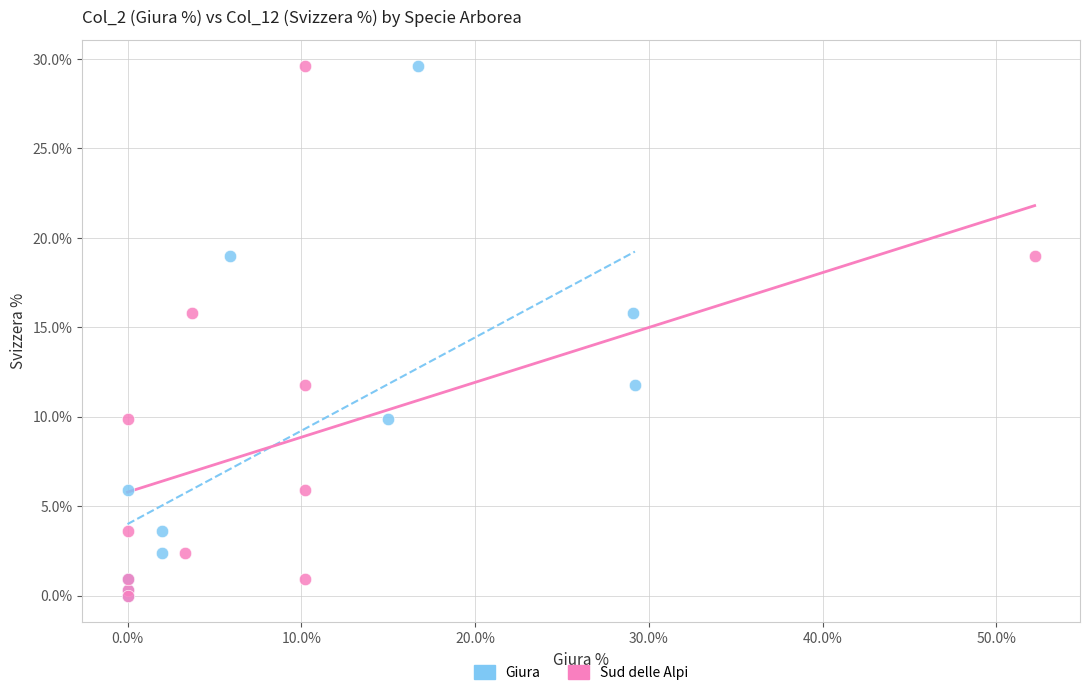

What are all the series names shown in the legend?

Giura, Sud delle Alpi